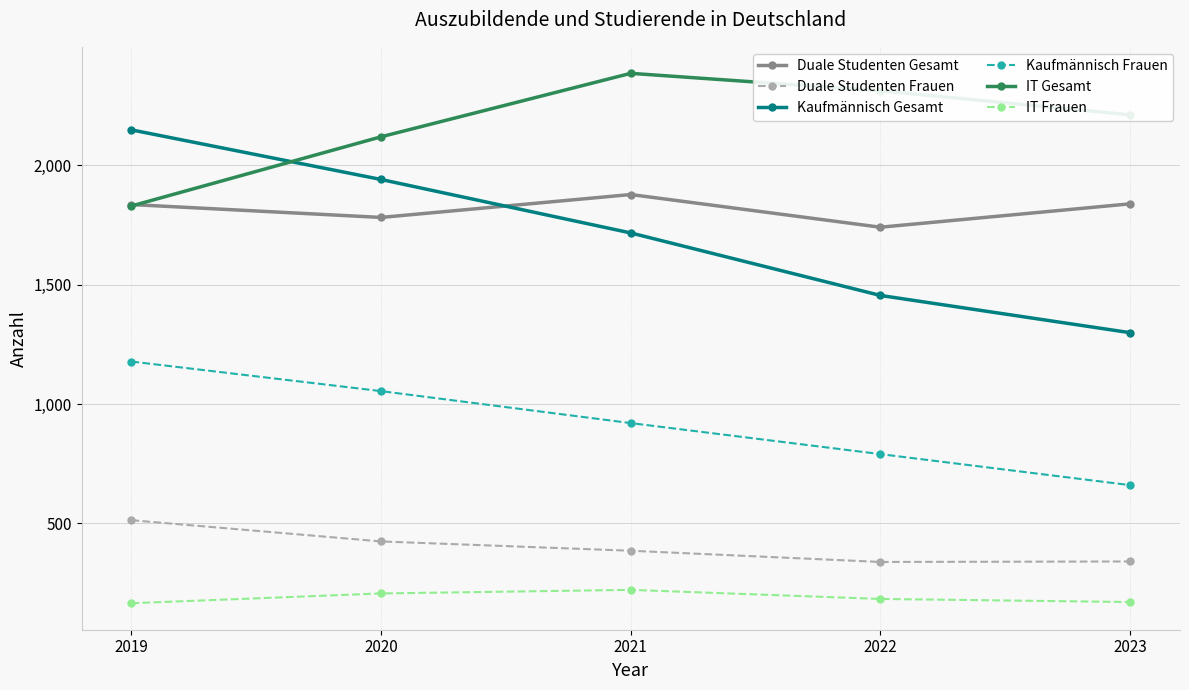

What is the value of the Duale Studenten Gesamt point at the 3rd from the left?

1878